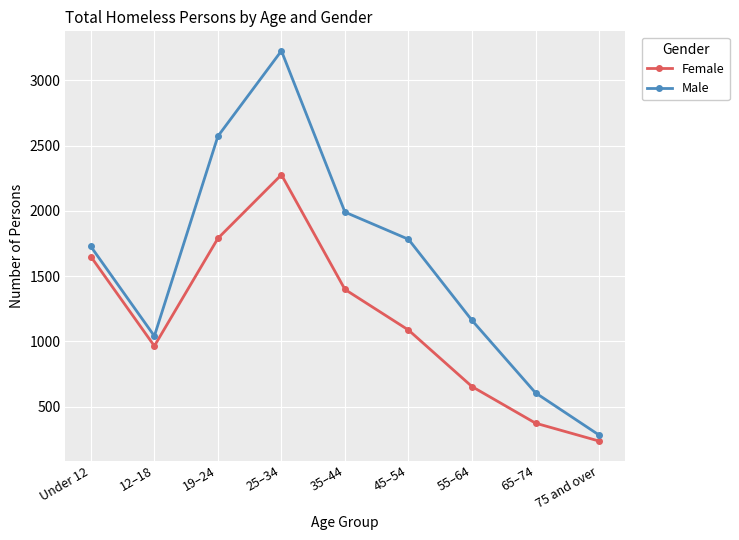

List the series in order of their peak value, lowest first.

Female, Male